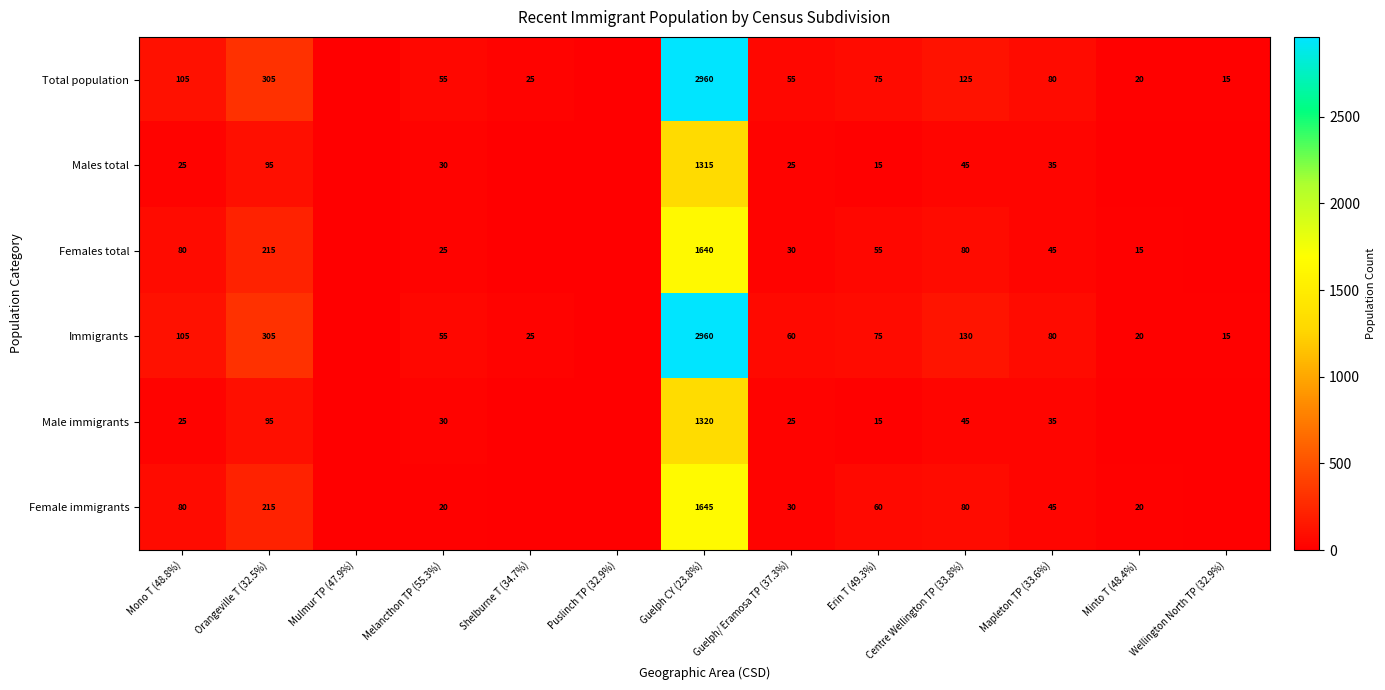

The Male immigrants series shows 30 at Melancthon TP (55.3%). True or false?

True